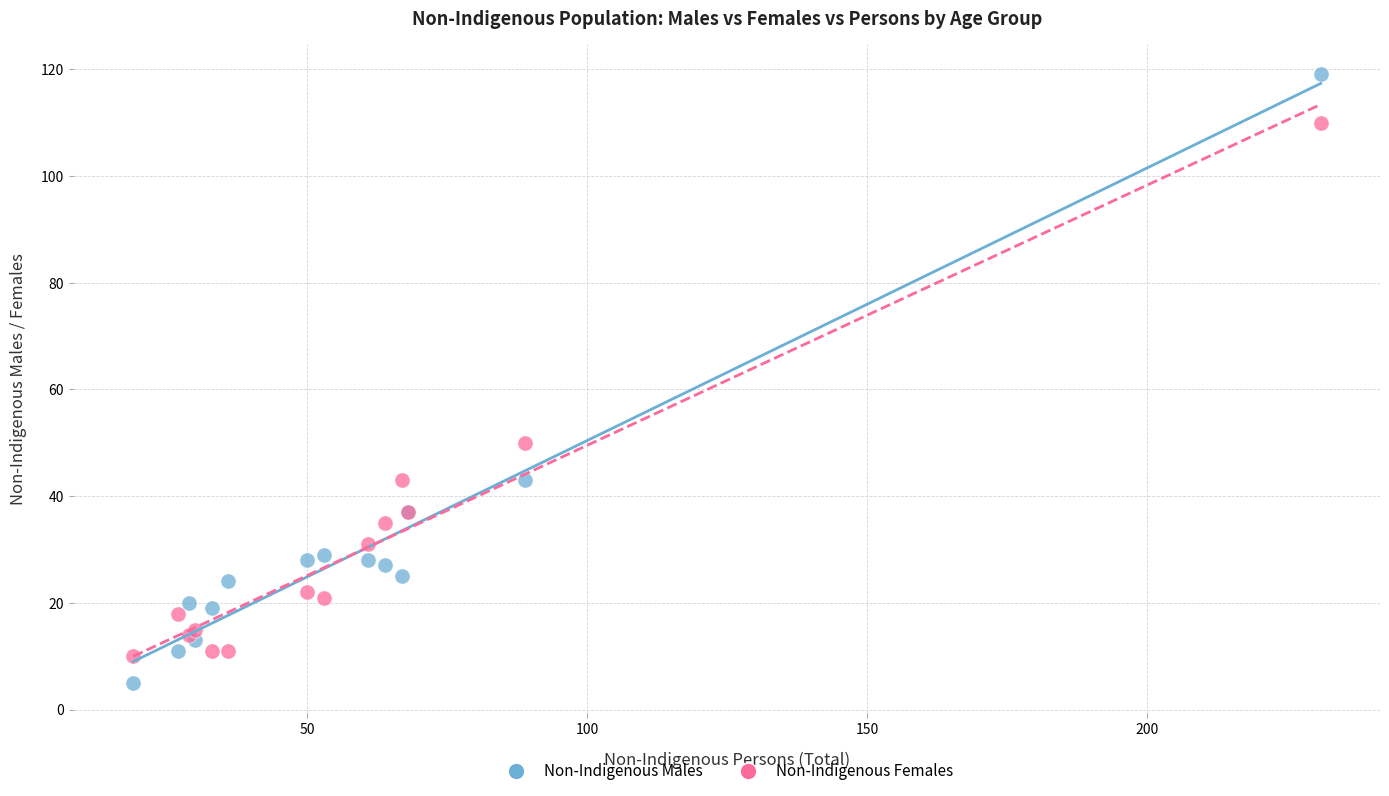

Which series reaches the maximum Y coordinate?

Non-Indigenous Males